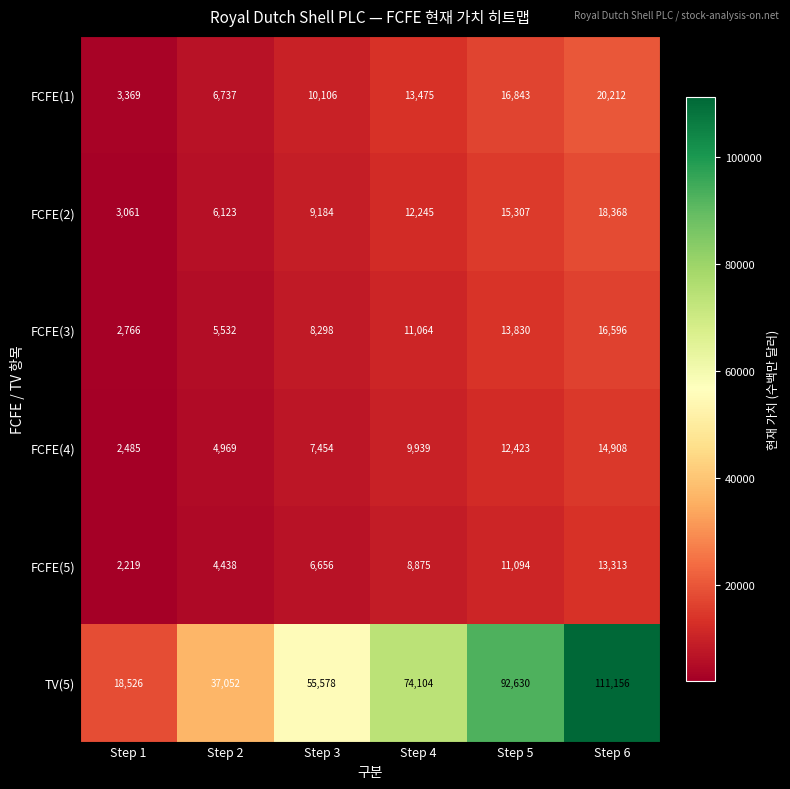

At which category is the sum across all series the highest?

Step 6